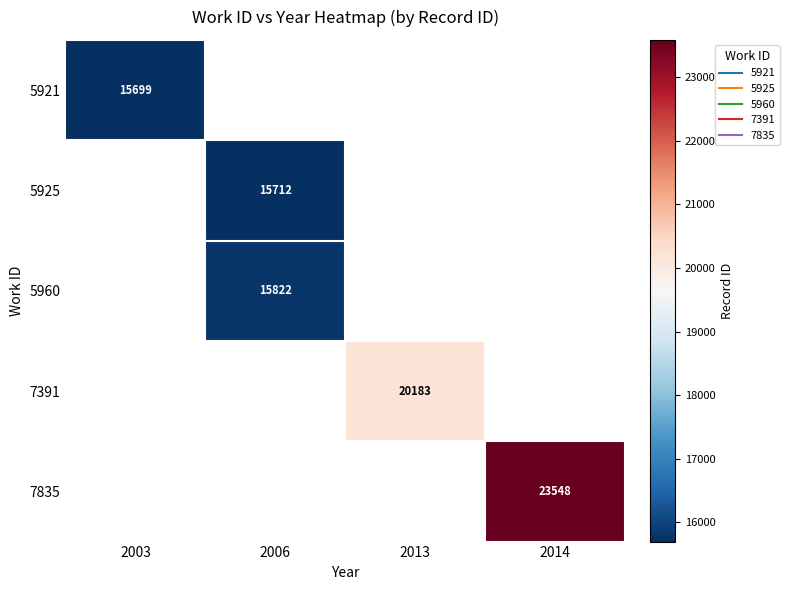

Is the value of 5925 at 2014 greater than the value of 7391 at 2014?

No